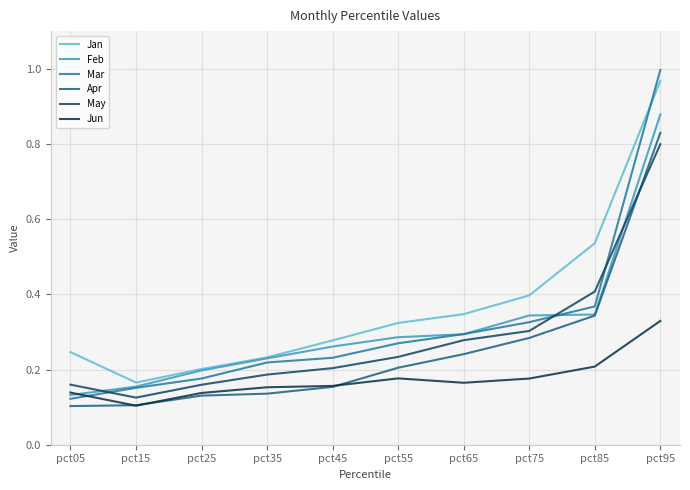

Which series changed the most between pct15 and pct35?

Feb